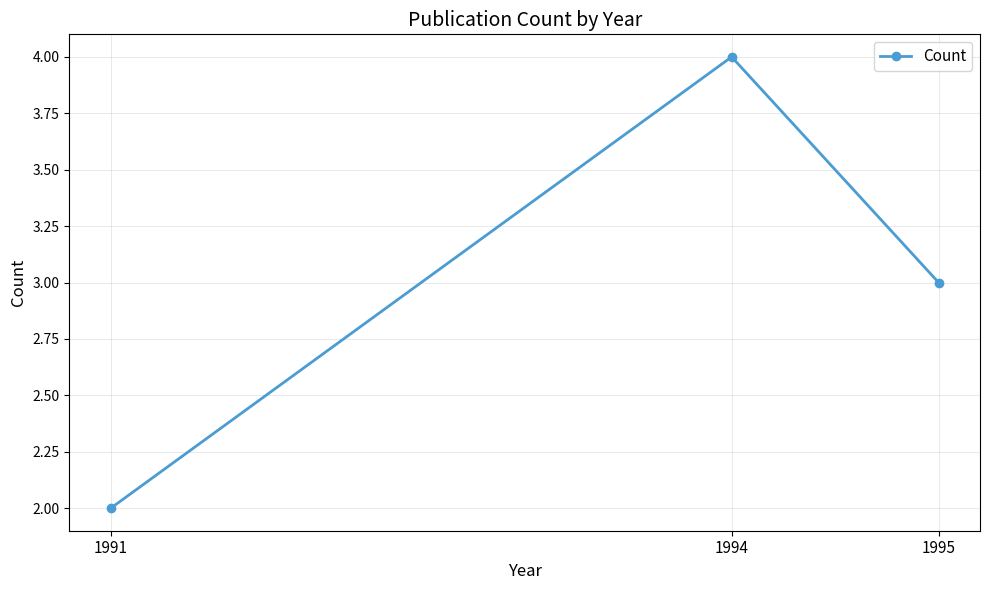

True or false: the data shows 3 at 1991.

False